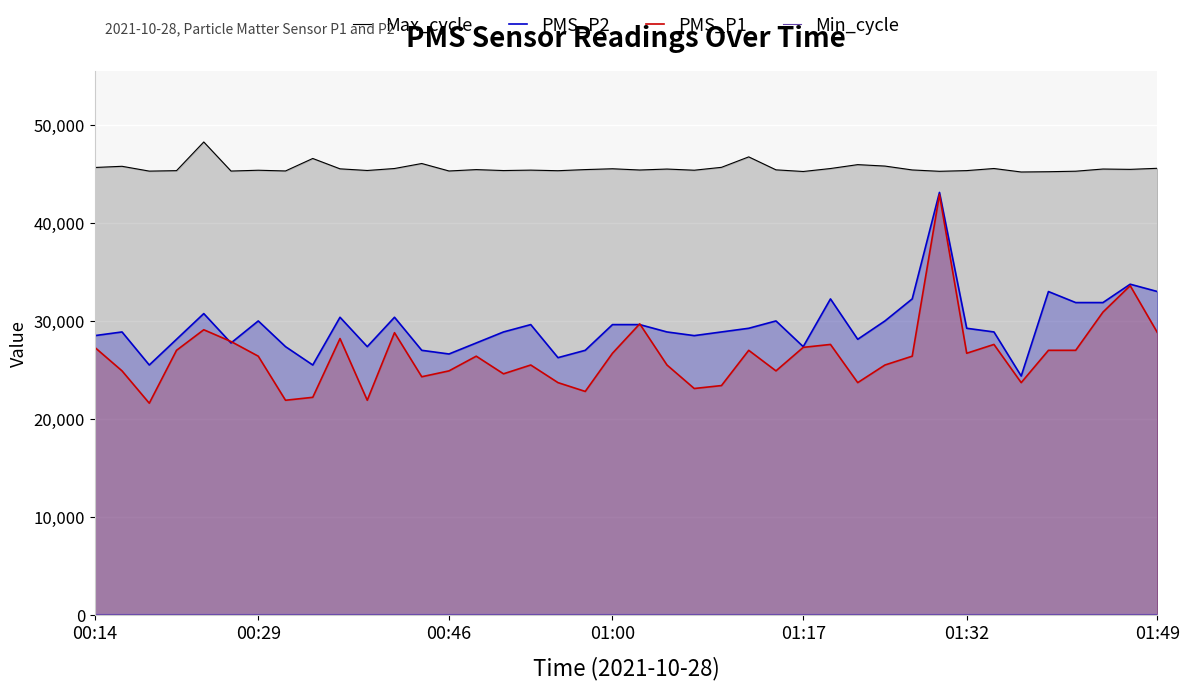

How many data points in PMS_P2 are less than 28875?

16